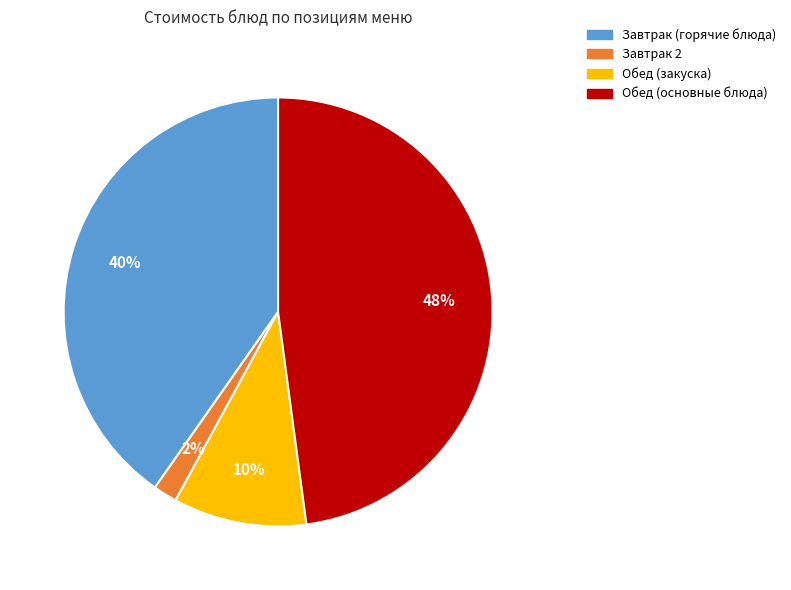

True or false: Обед (закуска) accounts for 10% of the total.

True